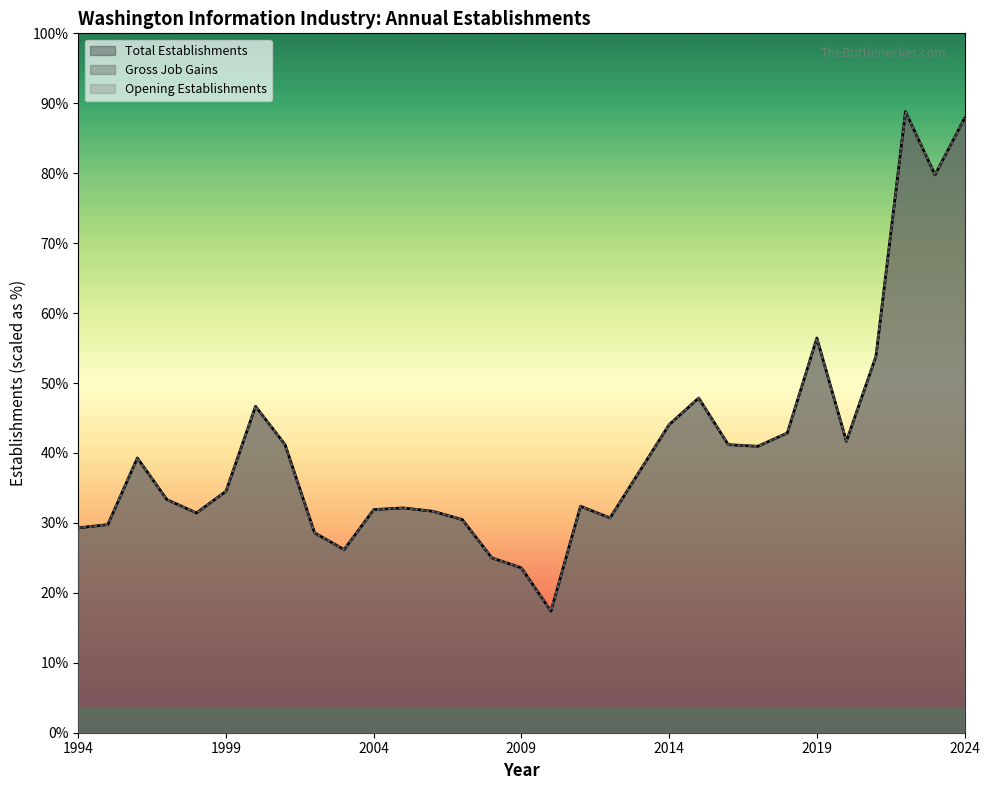

How many interior local peaks does the Total Establishments series have?

7